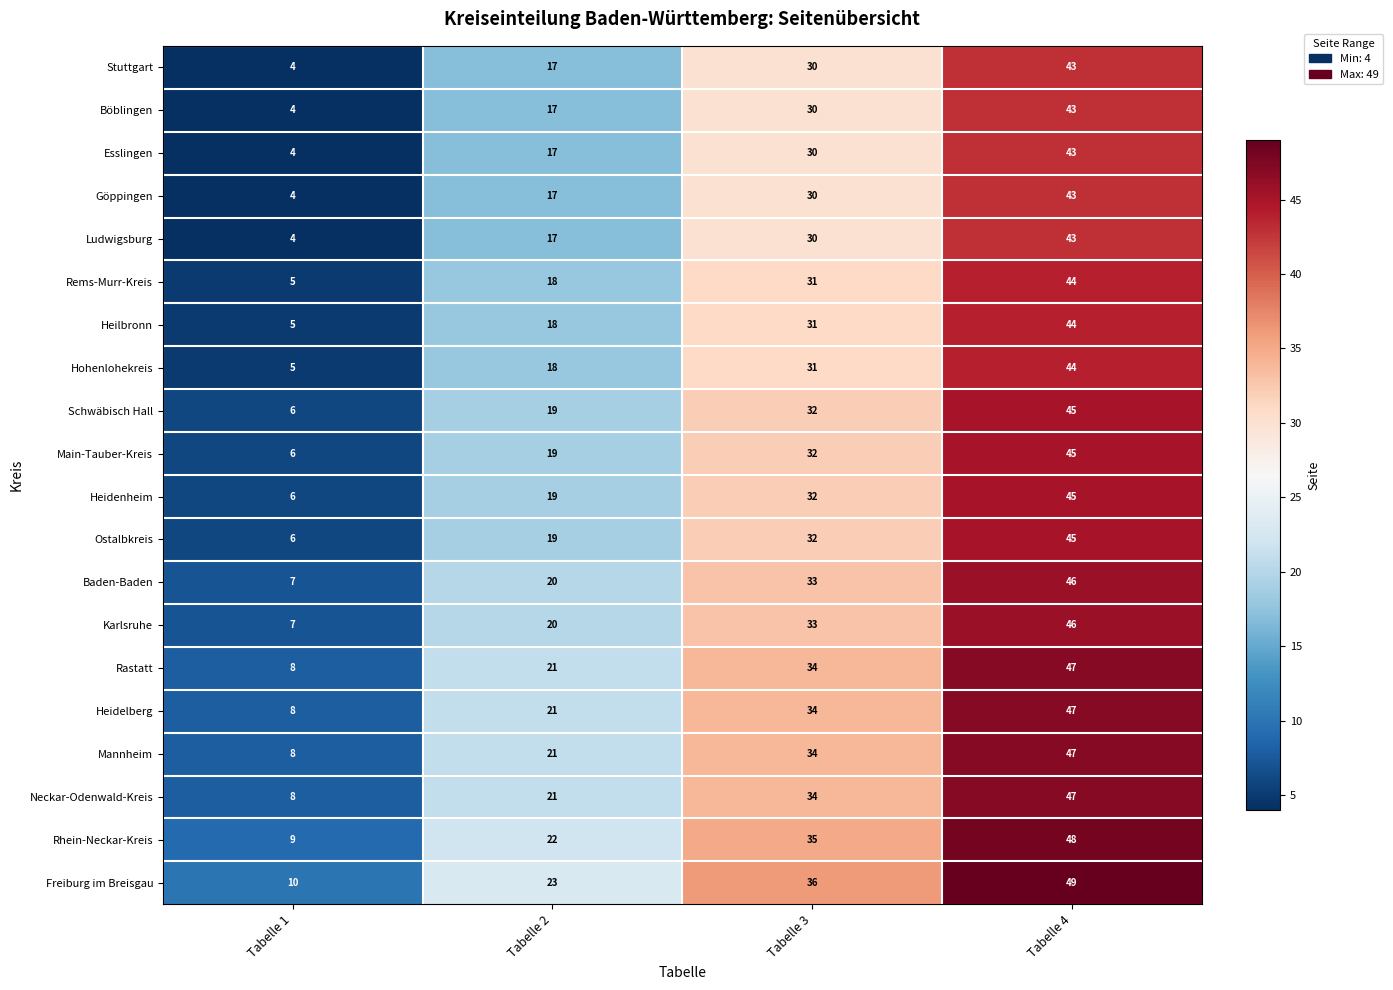

How many Stuttgart values are between 17 and 43?

3